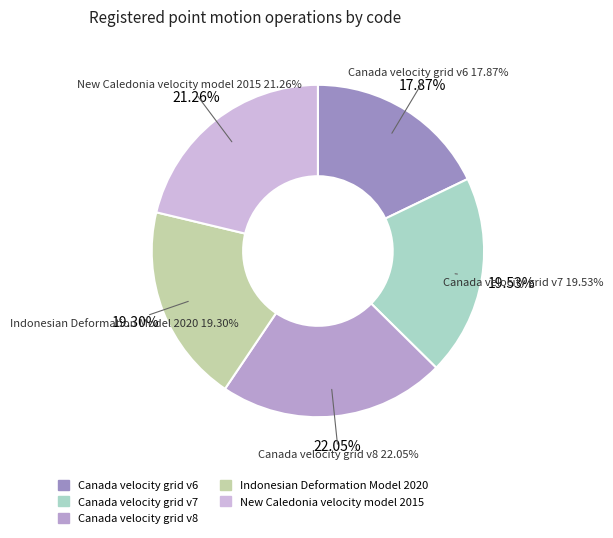

To the nearest percent, what percentage of the pie is Indonesian Deformation Model 2020?

19%